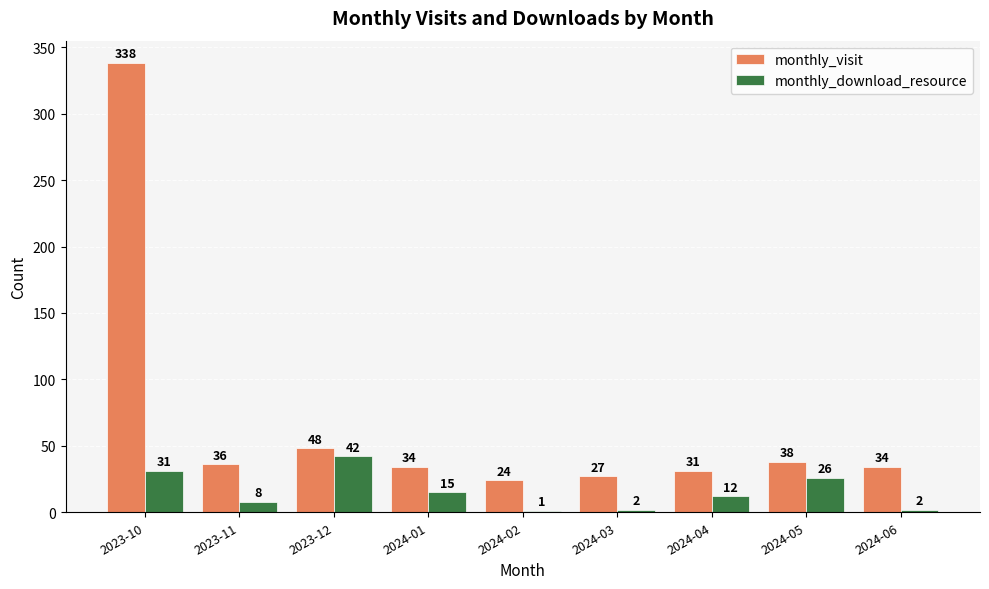

Count the number of categories in the chart.

9